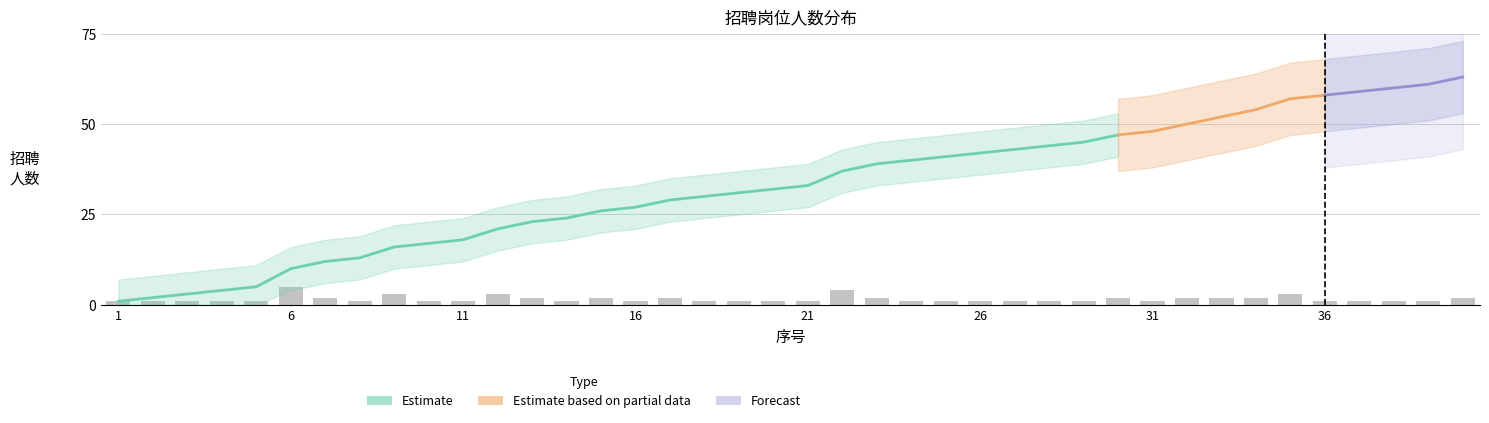

What is the average value?

2